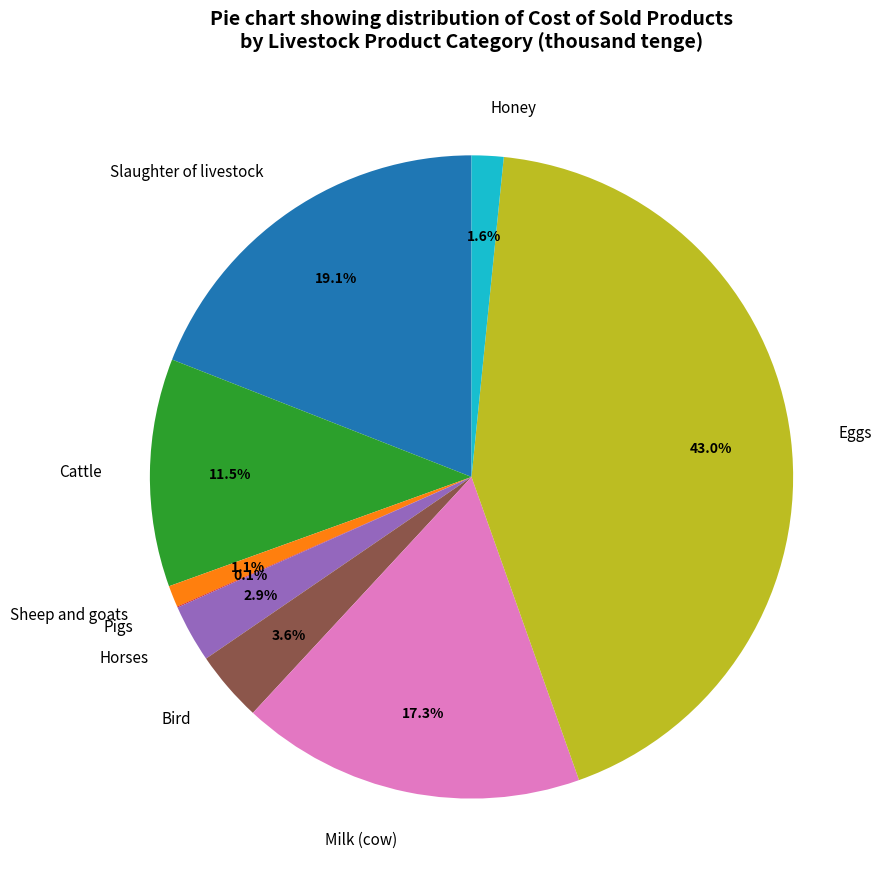

What is the largest slice in the pie chart?

Eggs